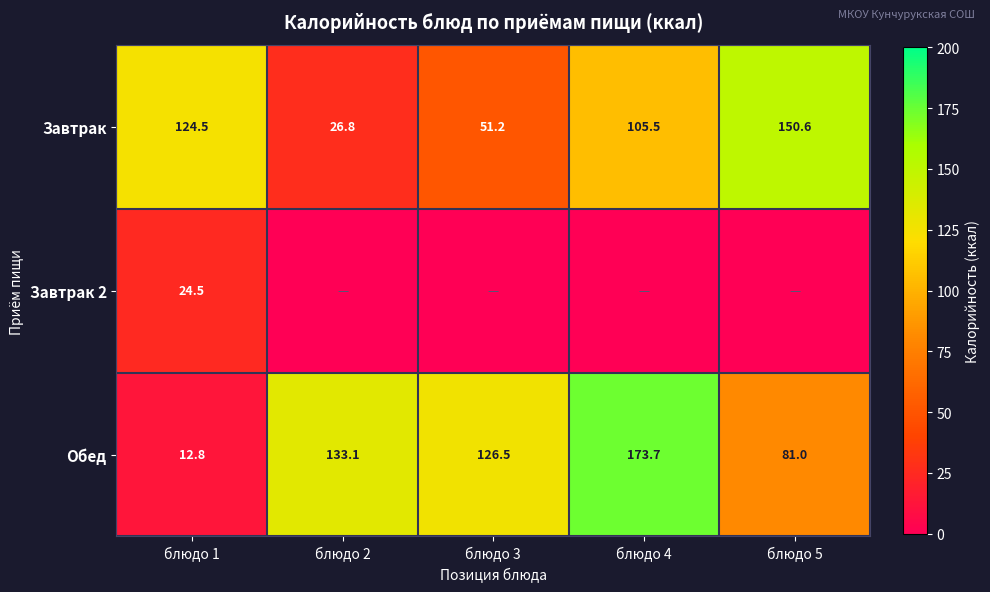

Where is Обед nearest to the value 93?

блюдо 5